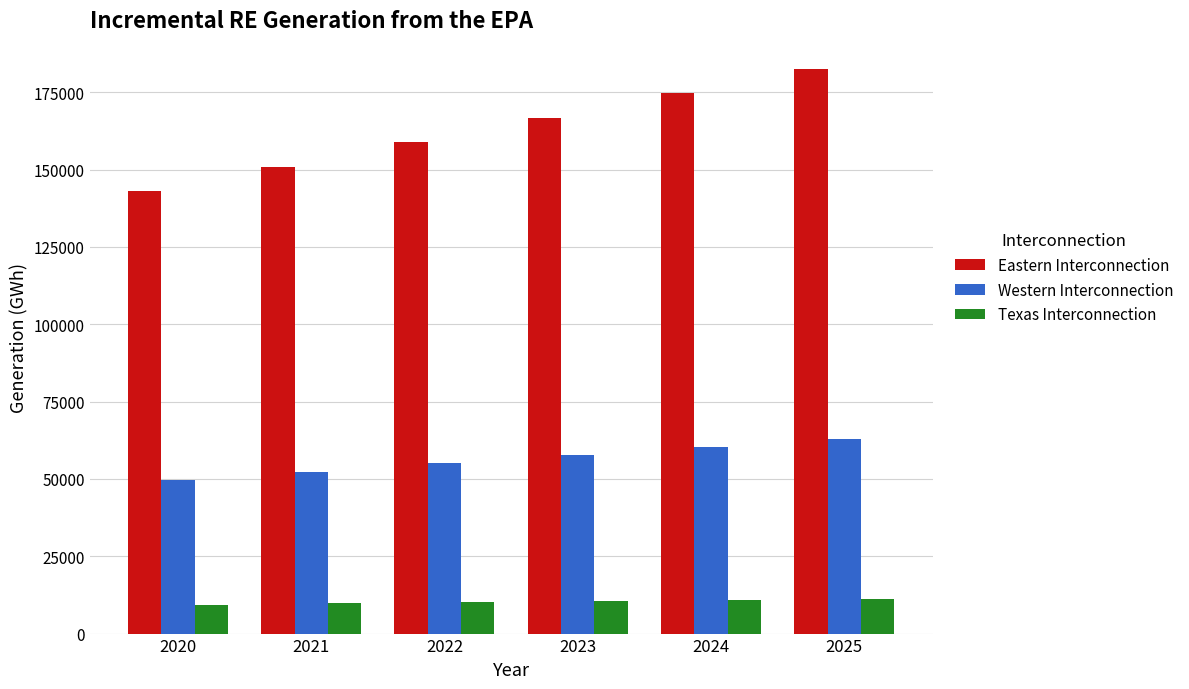

What is the total value across all series at 2020?

202219.8